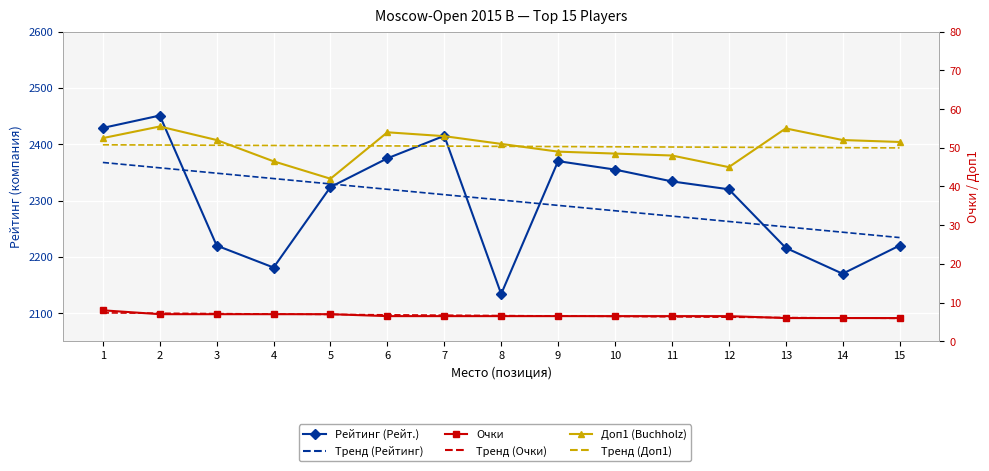

Where is the first local minimum for Рейтинг (Рейт.)?

4